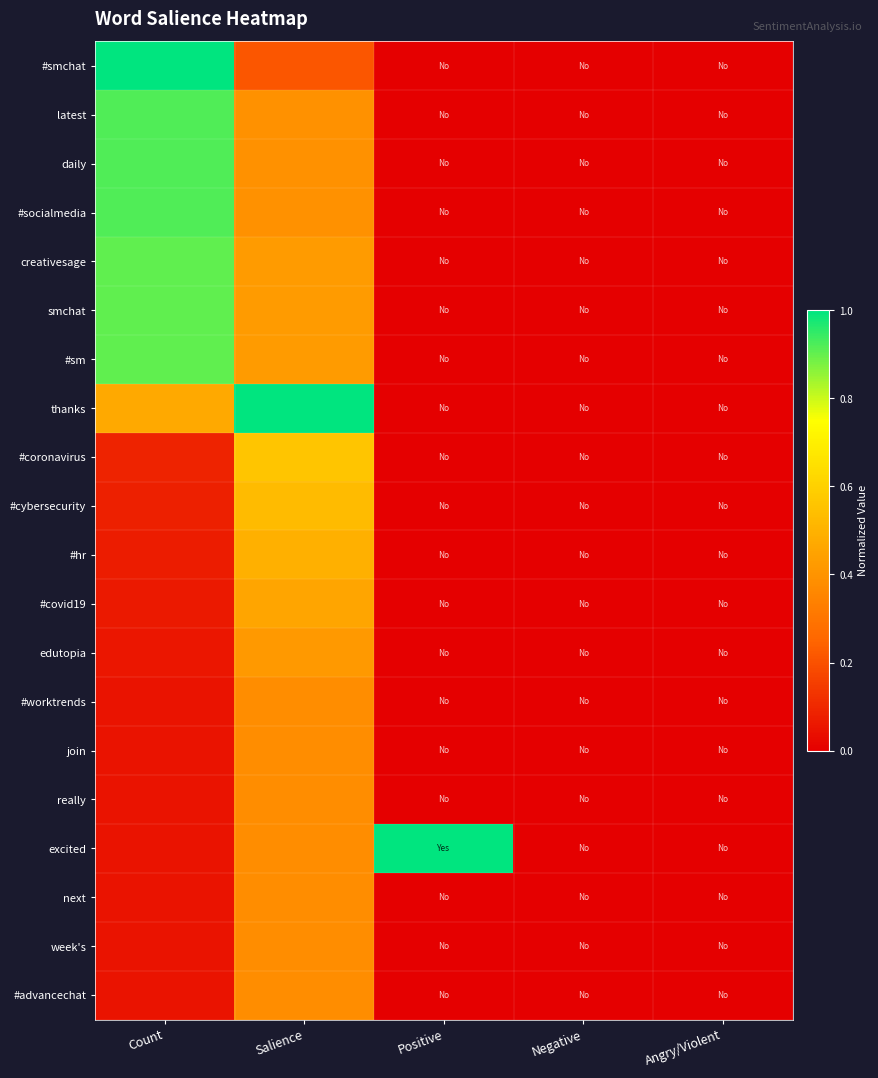

Reading left to right, list all the values displayed in this chart.

#smchat: Count=1.0	Salience=0.2	Positive=0.0	Negative=0.0	Angry/Violent=0.0
latest: Count=0.9	Salience=0.4	Positive=0.0	Negative=0.0	Angry/Violent=0.0
daily: Count=0.9	Salience=0.4	Positive=0.0	Negative=0.0	Angry/Violent=0.0
#socialmedia: Count=0.9	Salience=0.4	Positive=0.0	Negative=0.0	Angry/Violent=0.0
creativesage: Count=0.9	Salience=0.4	Positive=0.0	Negative=0.0	Angry/Violent=0.0
smchat: Count=0.9	Salience=0.4	Positive=0.0	Negative=0.0	Angry/Violent=0.0
#sm: Count=0.9	Salience=0.4	Positive=0.0	Negative=0.0	Angry/Violent=0.0
thanks: Count=0.5	Salience=1.0	Positive=0.0	Negative=0.0	Angry/Violent=0.0
#coronavirus: Count=0.1	Salience=0.6	Positive=0.0	Negative=0.0	Angry/Violent=0.0
#cybersecurity: Count=0.1	Salience=0.5	Positive=0.0	Negative=0.0	Angry/Violent=0.0
#hr: Count=0.1	Salience=0.5	Positive=0.0	Negative=0.0	Angry/Violent=0.0
#covid19: Count=0.1	Salience=0.5	Positive=0.0	Negative=0.0	Angry/Violent=0.0
edutopia: Count=0.1	Salience=0.4	Positive=0.0	Negative=0.0	Angry/Violent=0.0
#worktrends: Count=0.0	Salience=0.4	Positive=0.0	Negative=0.0	Angry/Violent=0.0
join: Count=0.0	Salience=0.4	Positive=0.0	Negative=0.0	Angry/Violent=0.0
really: Count=0.0	Salience=0.4	Positive=0.0	Negative=0.0	Angry/Violent=0.0
excited: Count=0.0	Salience=0.4	Positive=1.0	Negative=0.0	Angry/Violent=0.0
next: Count=0.0	Salience=0.4	Positive=0.0	Negative=0.0	Angry/Violent=0.0
week's: Count=0.0	Salience=0.4	Positive=0.0	Negative=0.0	Angry/Violent=0.0
#advancechat: Count=0.0	Salience=0.4	Positive=0.0	Negative=0.0	Angry/Violent=0.0